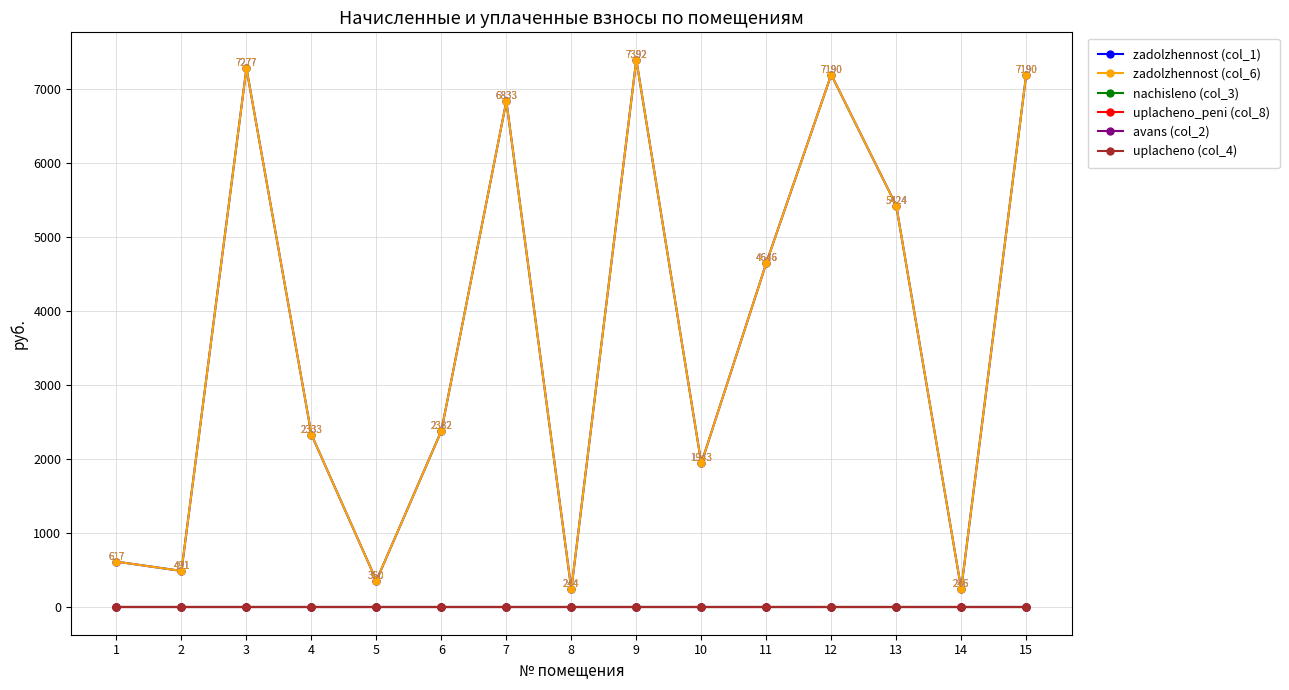

Is it true that uplacheno_peni (col_8) equals 0.0 at 1?

True